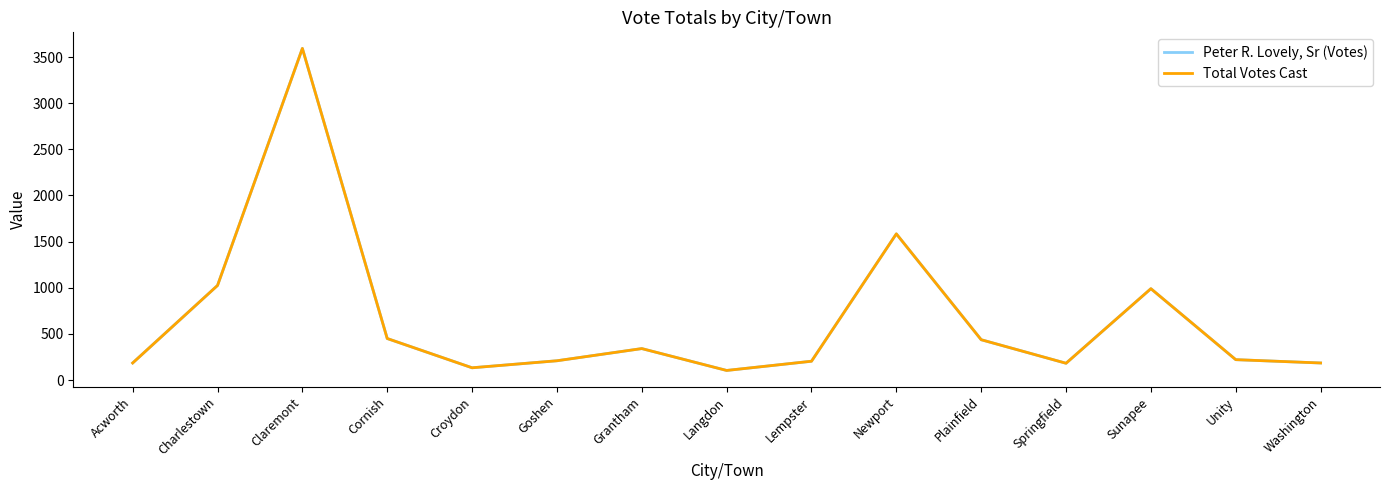

What is the maximum value shown in the chart?

3593